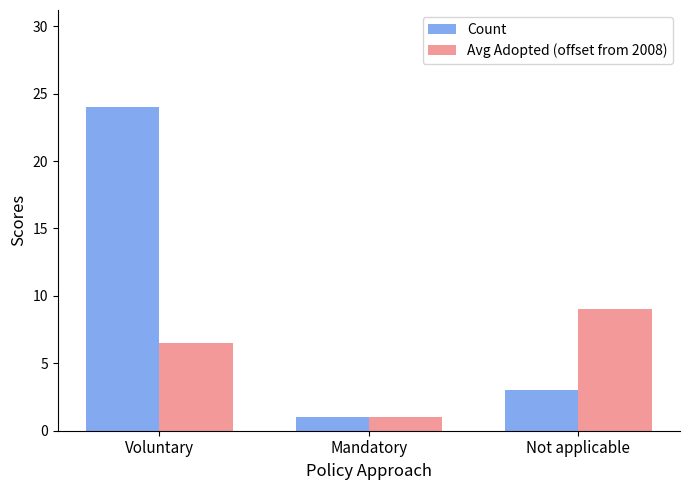

How many data points in Avg Adopted (offset from 2008) are less than 6?

1